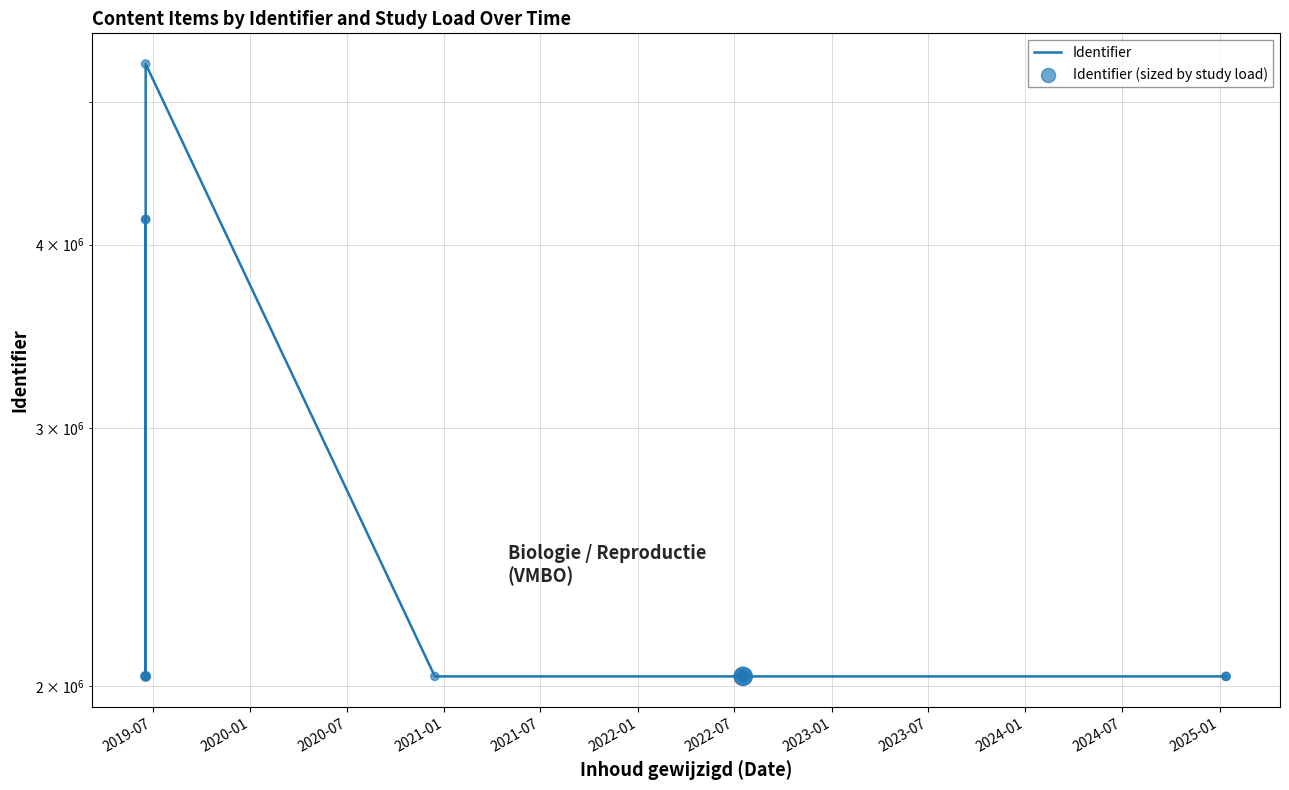

Which series has the widest spread of Y values?

Identifier